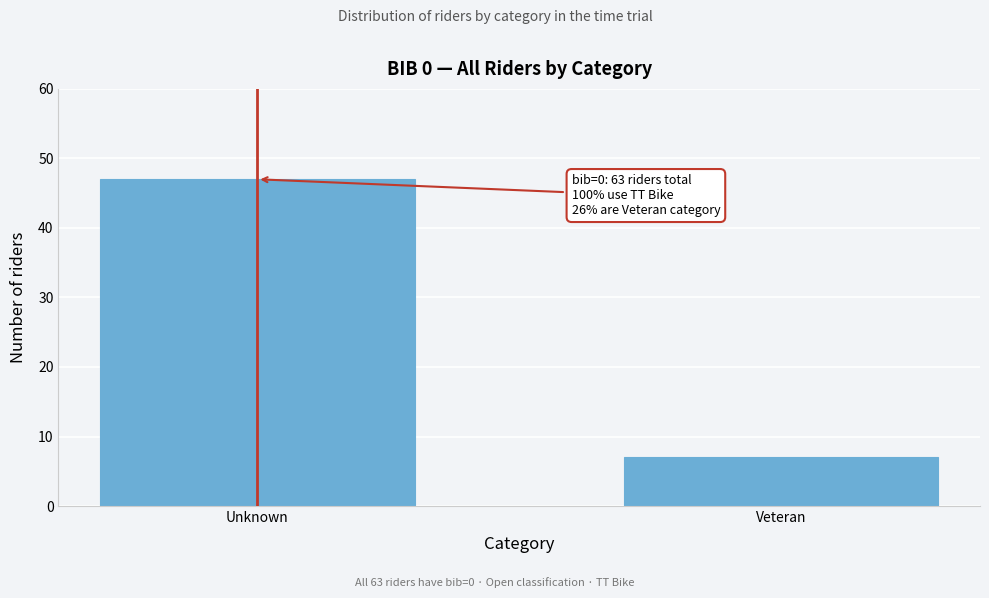

Reading right to left, list all the values displayed in this chart.

Veteran=7	Unknown=47